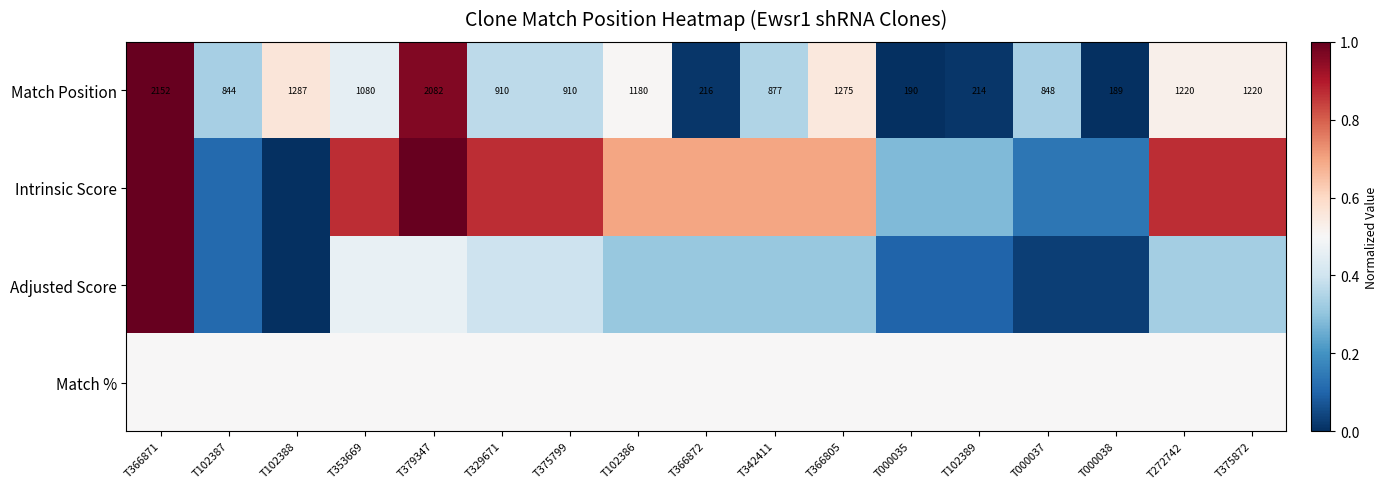

The Match % series shows 0.9 at T102386. True or false?

False